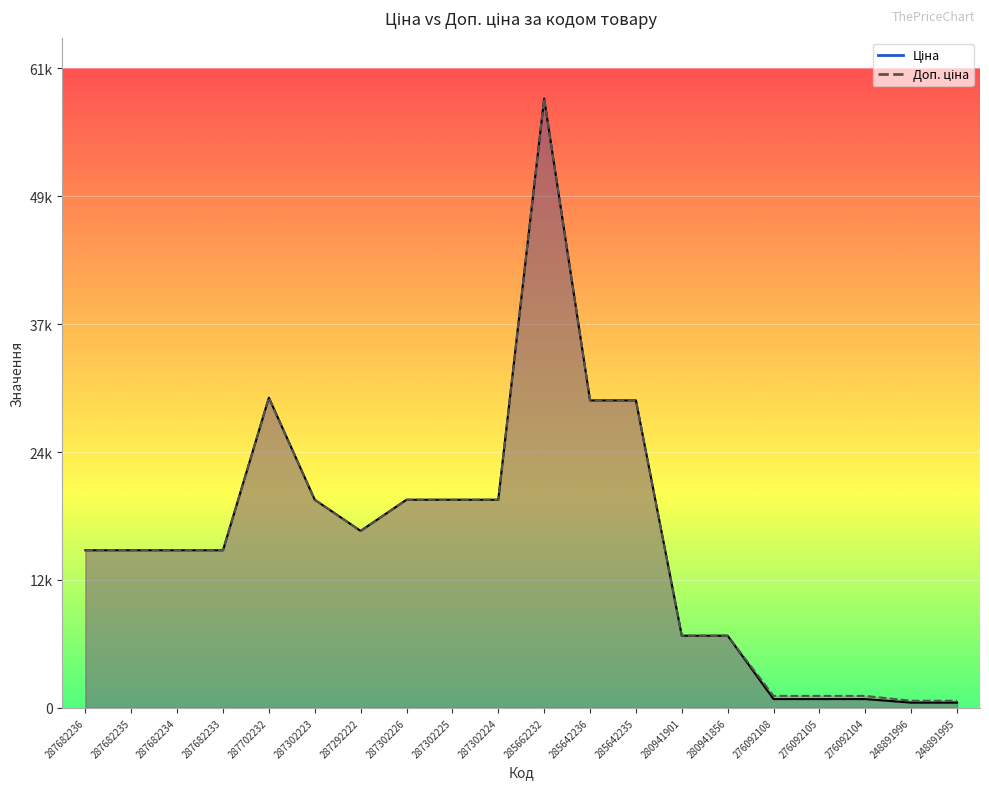

What are all the series names shown in the legend?

Ціна, Доп. ціна